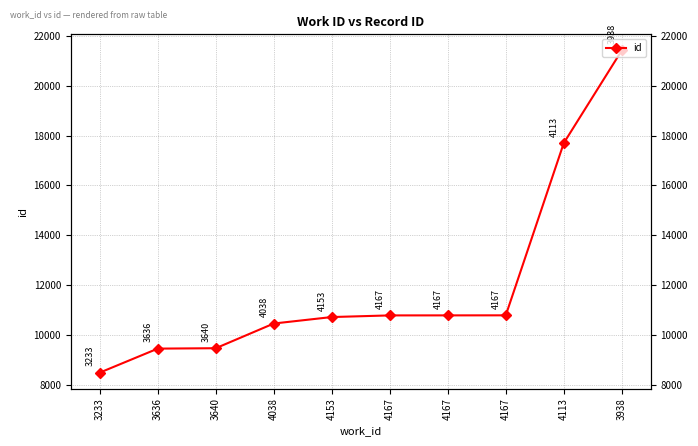

Is it true that the value at 3636 is 9447?

True